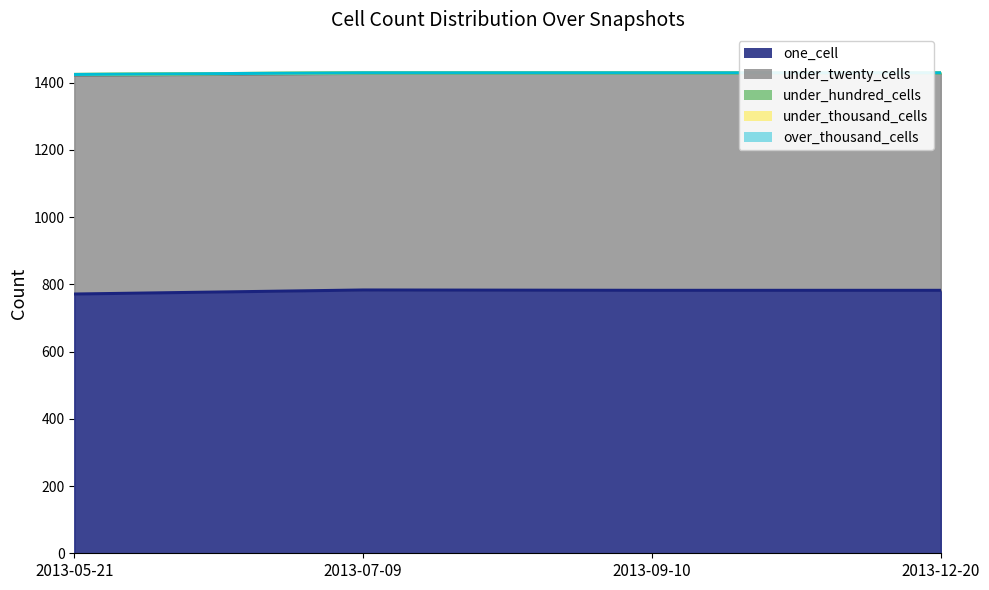

True or false: under_twenty_cells and under_hundred_cells cross at least once.

False